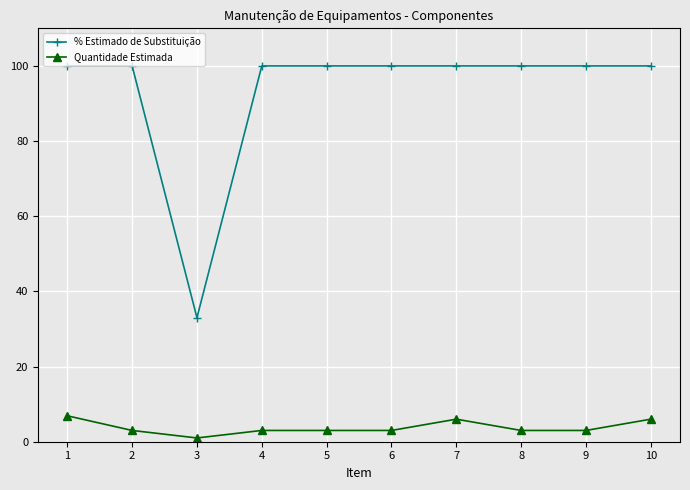

True or false: Quantidade Estimada and % Estimado de Substituição intersect in this chart.

False